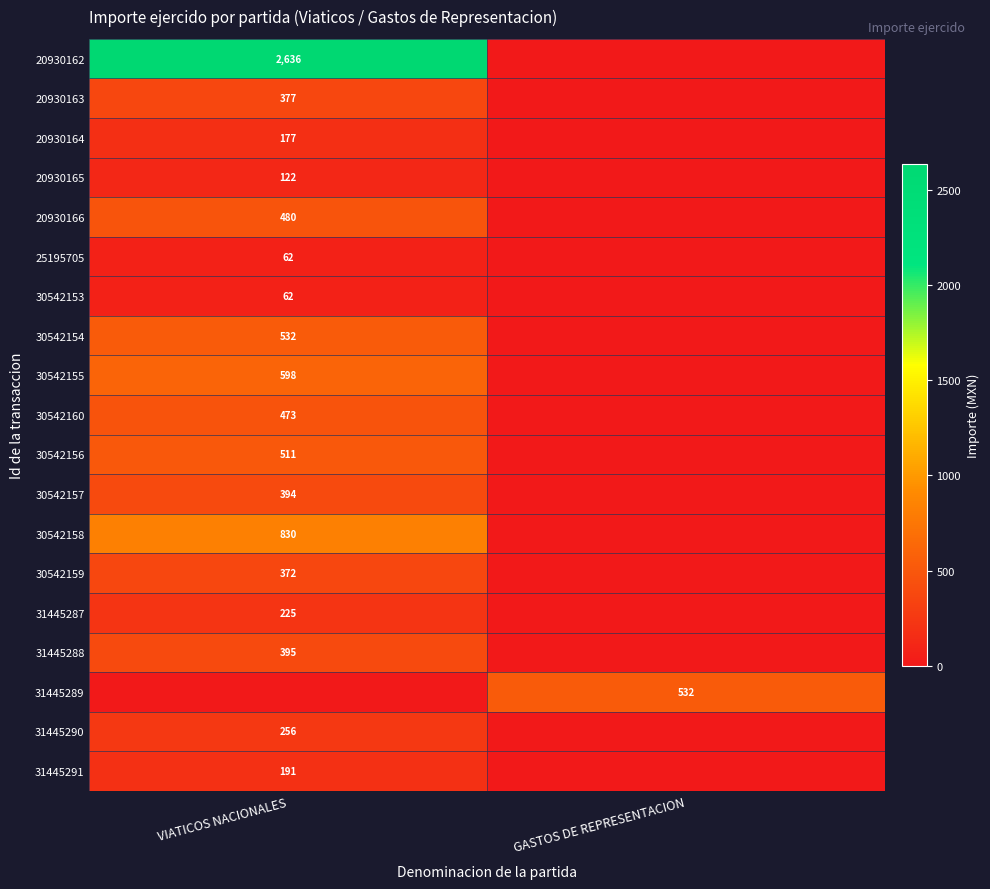

How many categories are shown in the chart?

2